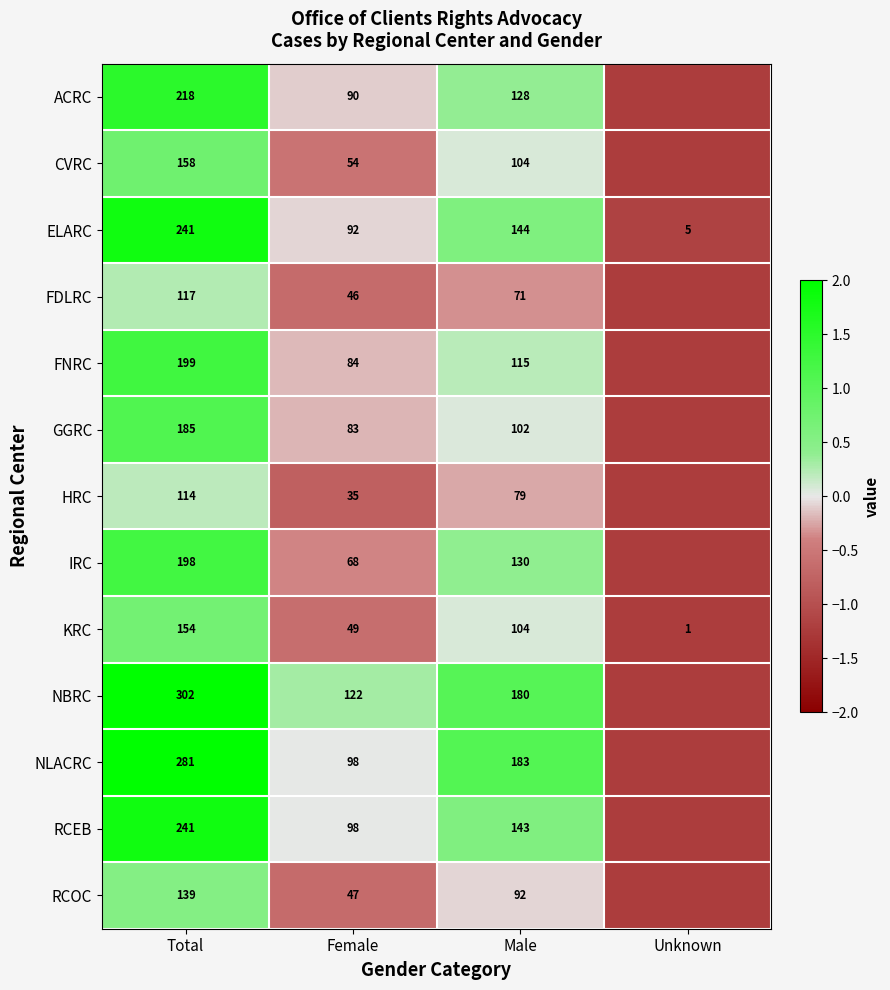

At how many categories does at least one series exceed 1?

2